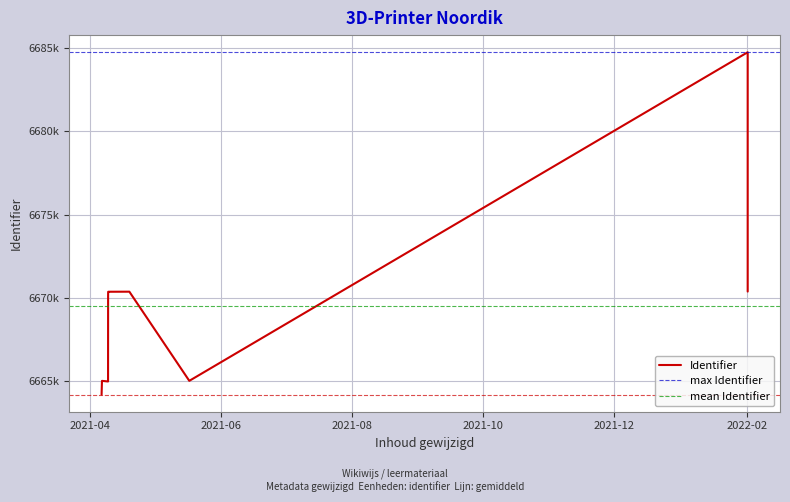

Between 2021-04-09 12:21:10 and 2021-04-06 14:28:34, which is larger?

2021-04-09 12:21:10